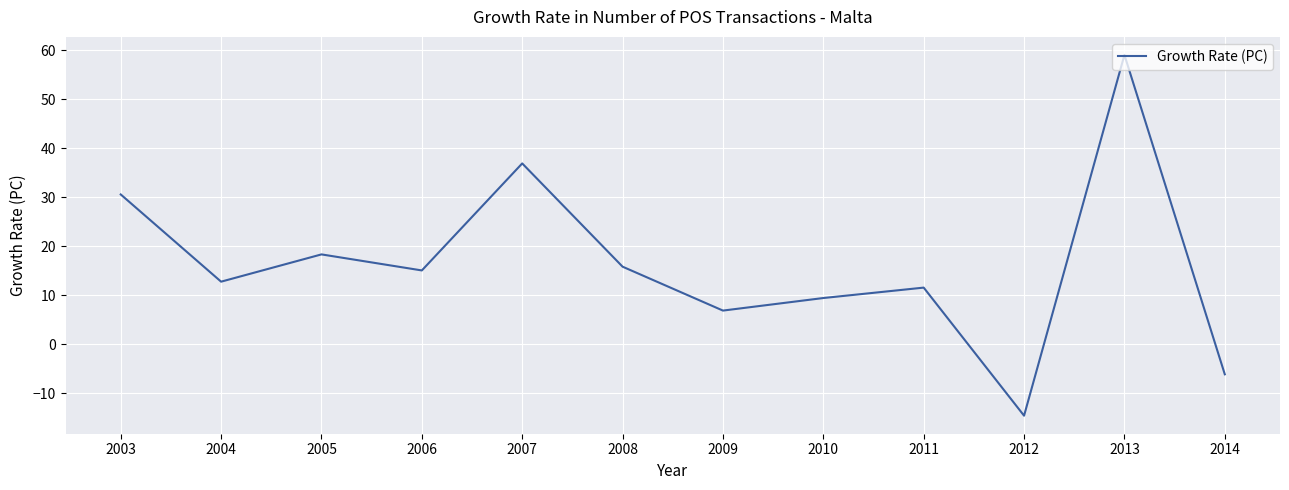

What is the minimum value shown in the chart?

-14.6